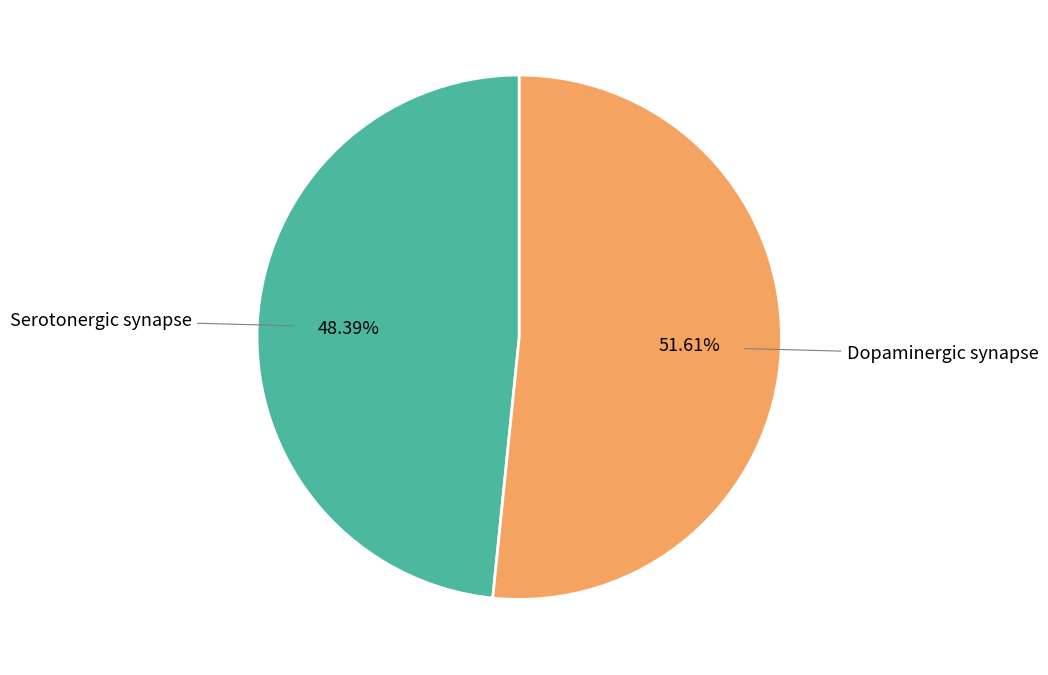

To the nearest percent, what percentage of the pie is Serotonergic synapse?

48%